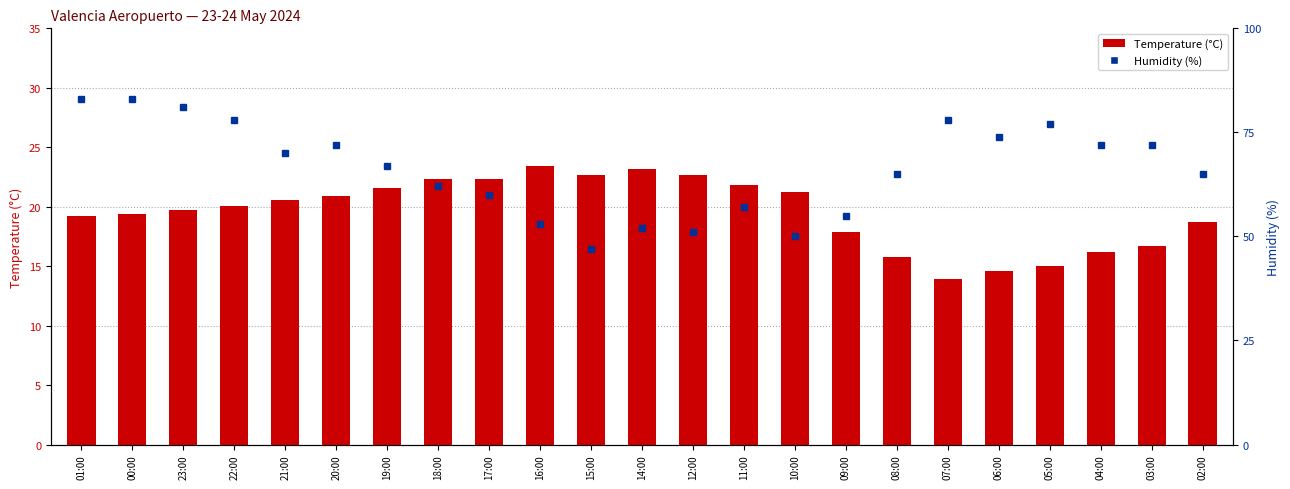

Rank the series by their maximum value, from highest to lowest.

Humidity (%), Temperature (°C)